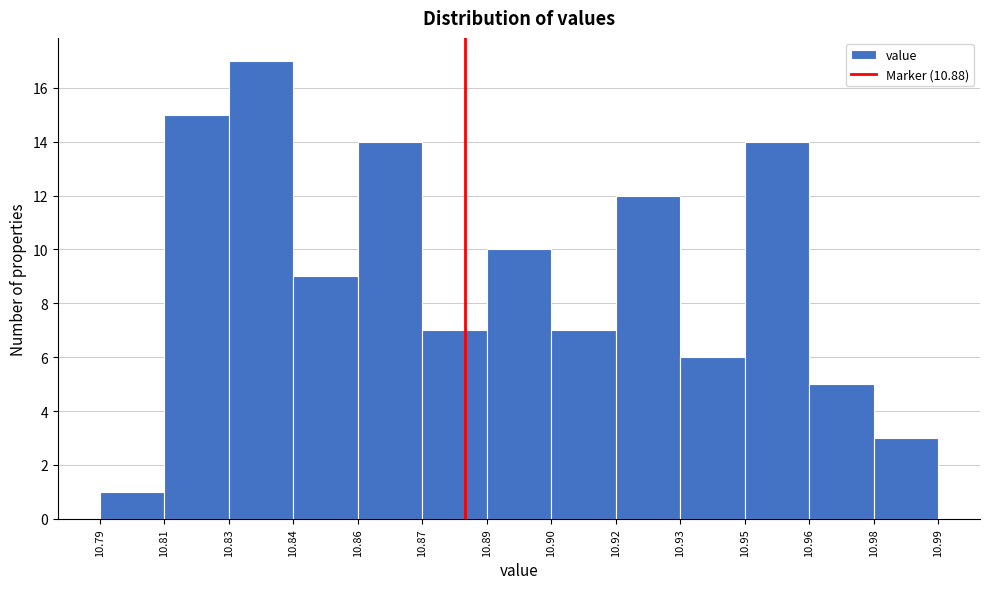

Reading right to left, transcribe all the data shown in this chart.

10.98=3	10.96=5	10.95=14	10.93=6	10.92=12	10.90=7	10.89=10	10.87=7	10.86=14	10.84=9	10.83=17	10.81=15	10.79=1